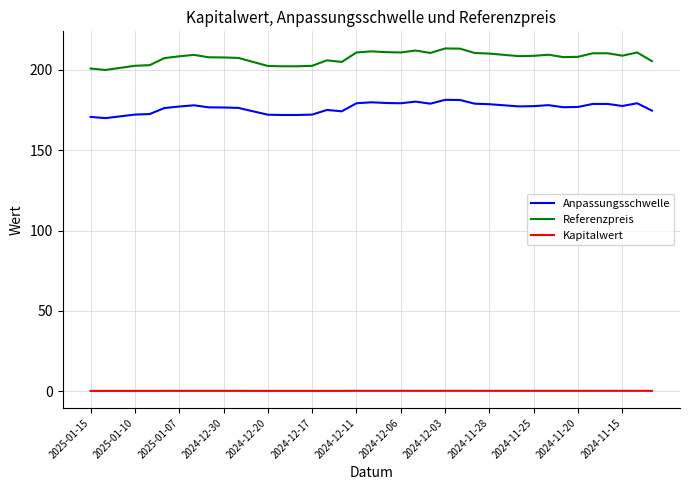

What is the smallest value displayed?

0.1